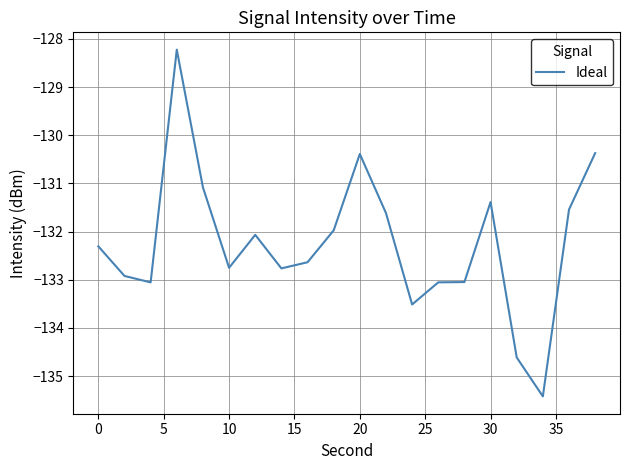

What is the smallest value displayed?

-135.4